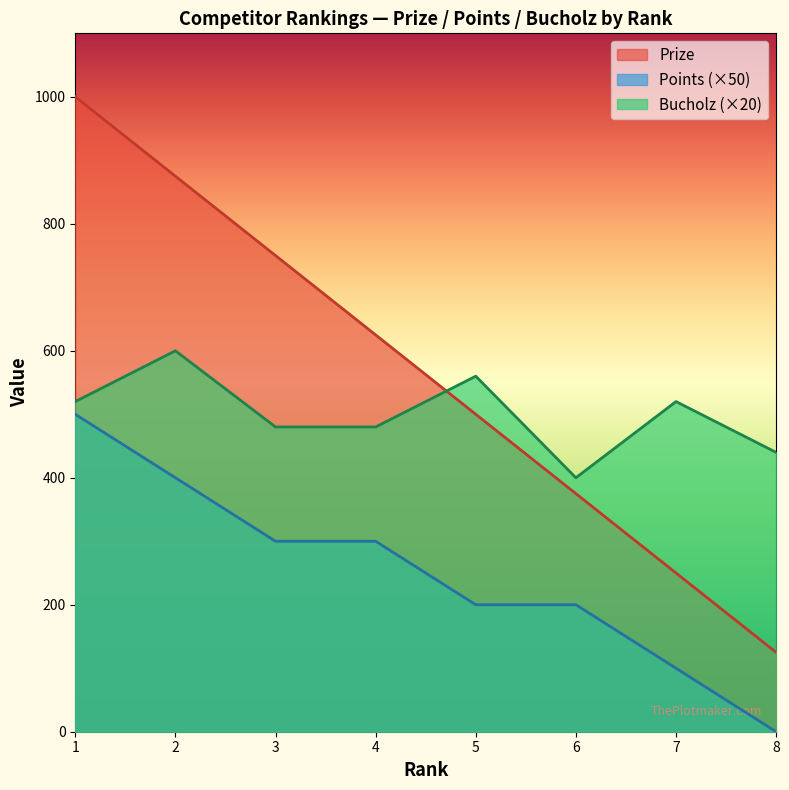

What are all the series names shown in the legend?

Prize, Points (×50), Bucholz (×20)